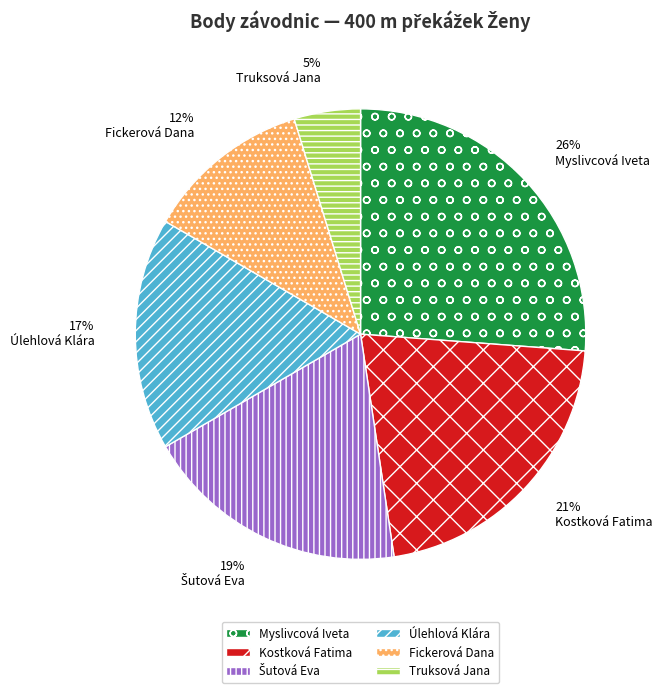

Combined, do Kostková Fatima and Úlehlová Klára account for over 50%?

No